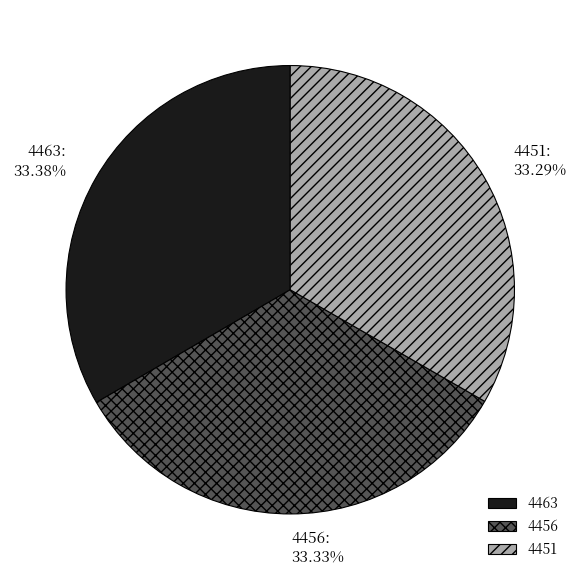

To the nearest percent, what percentage of the pie is 4456?

33%